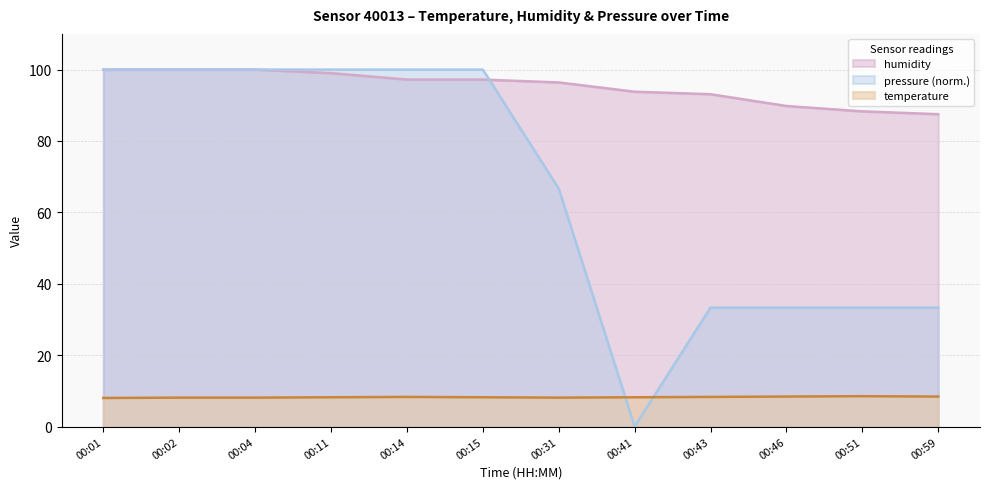

What is the difference between the second highest and minimum values in the humidity series?

12.5